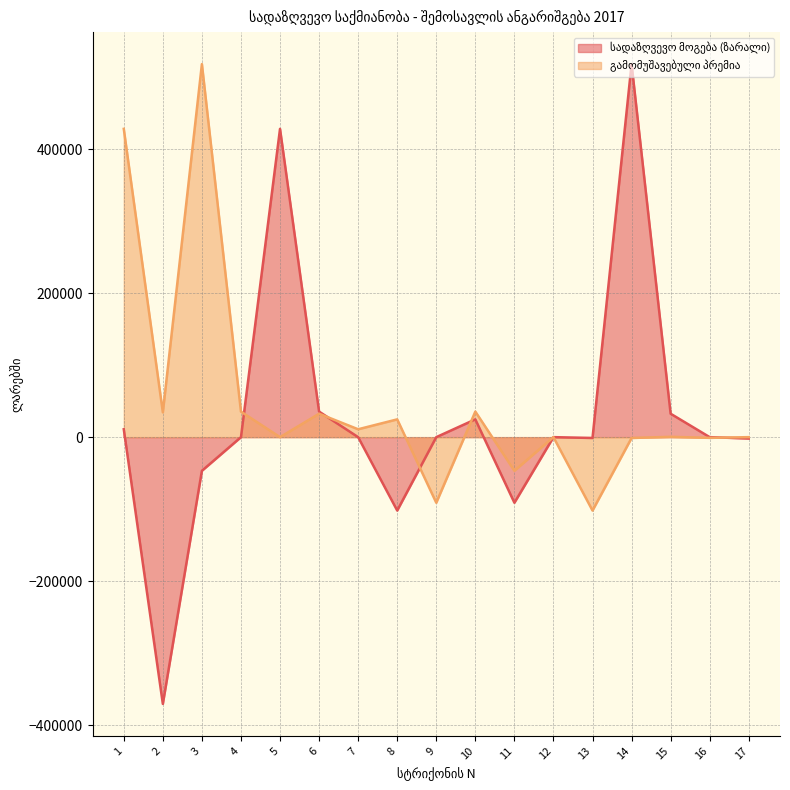

How many data points in სადაზღვევო მოგება (ზარალი) are less than 0?

6